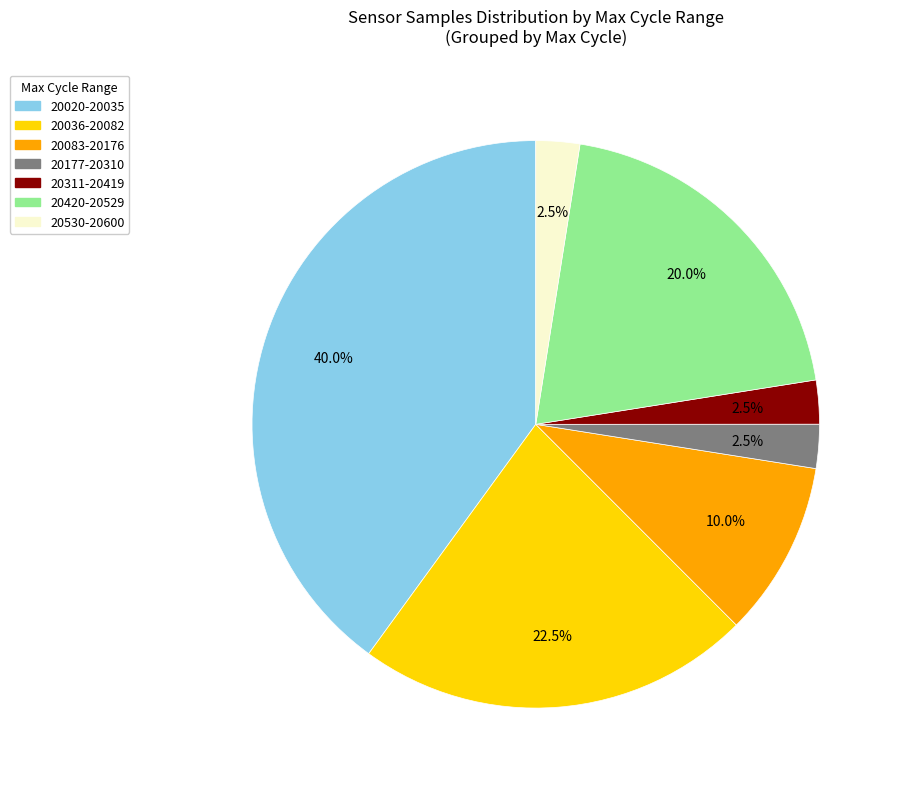

Which slice is the largest?

20020-20035